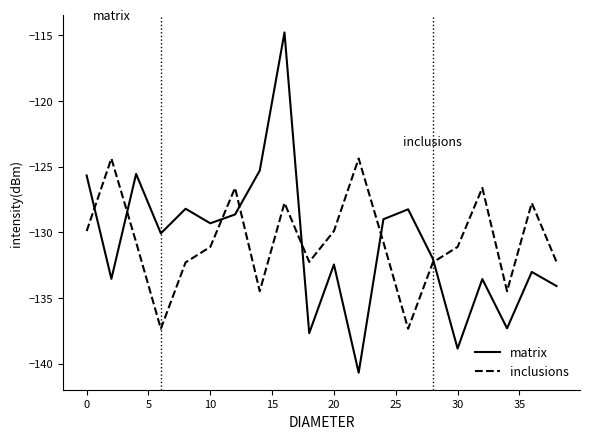

Which series has the largest range (max minus min)?

matrix